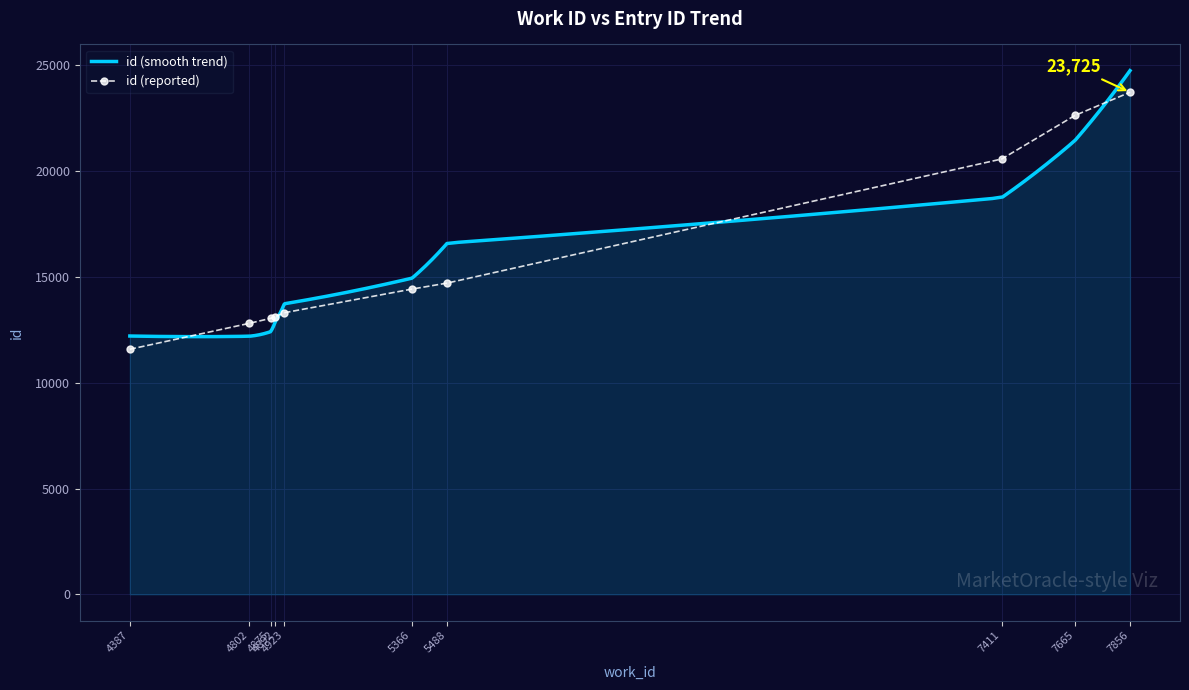

How many data points are less than 14425?

5